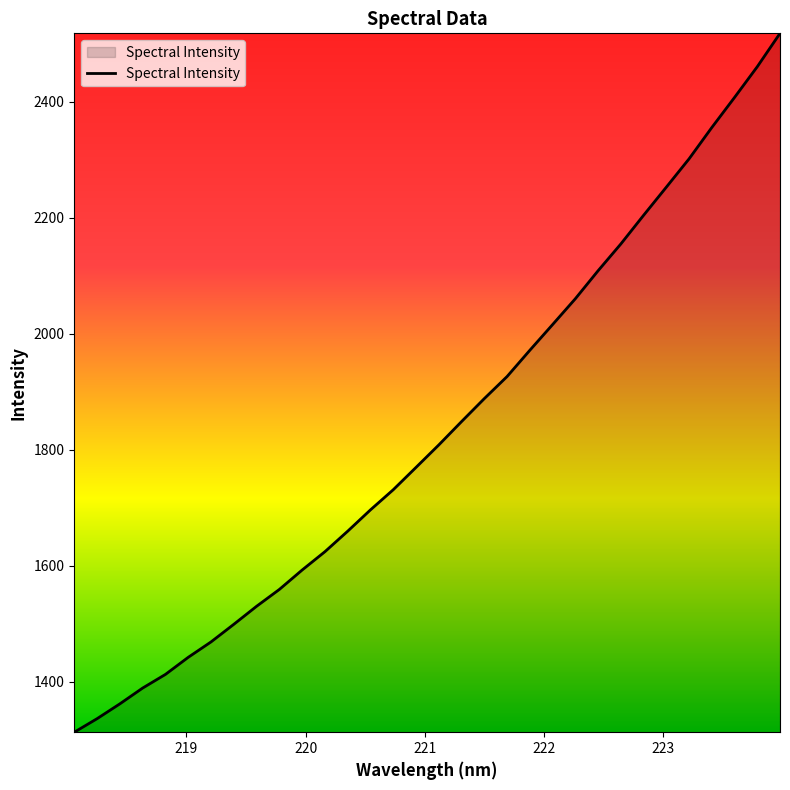

What is the greatest value displayed?

2517.5